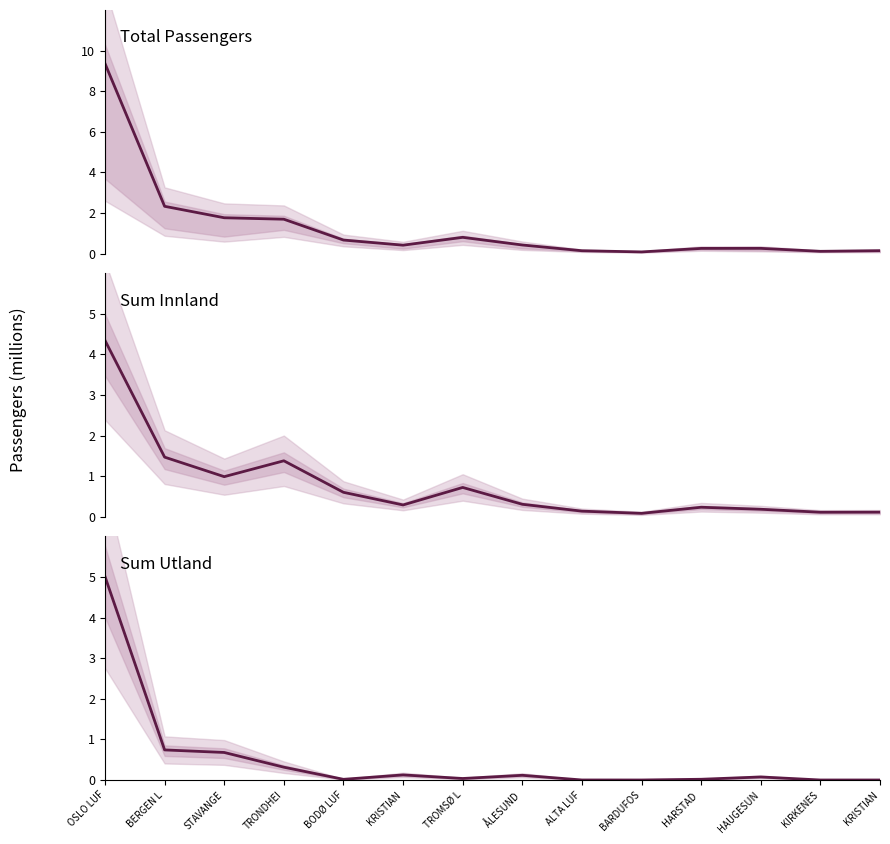

Between KRISTIAN and KIRKENES, which series saw the biggest shift?

Total